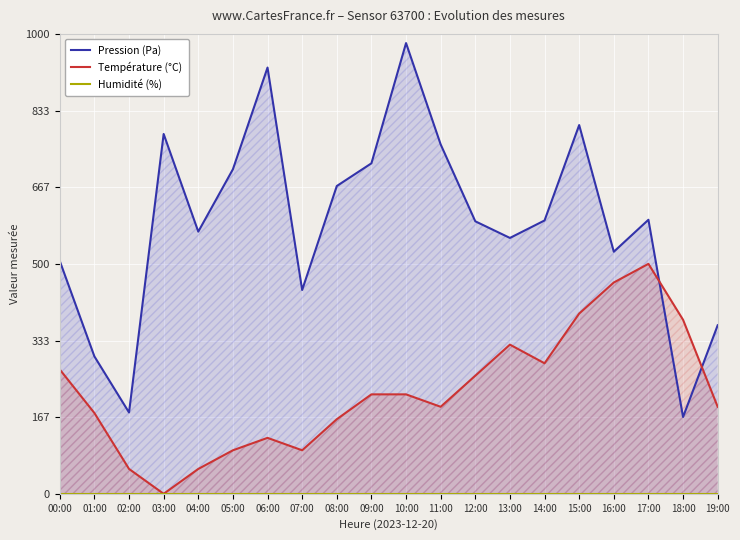

Is it true that Température (°C) equals 46.1 at 07:00?

False